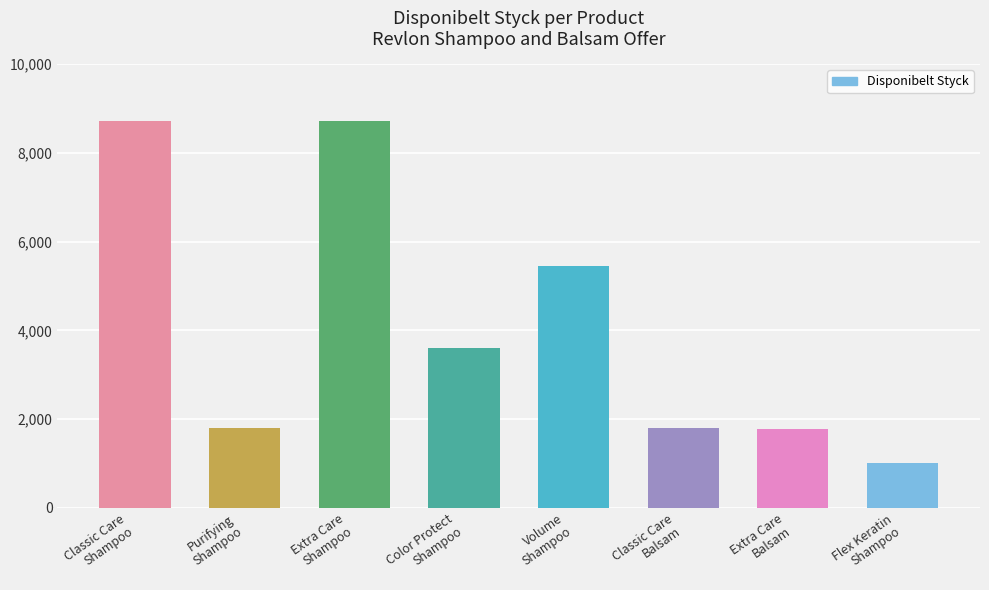

What is the smallest value displayed?

1020